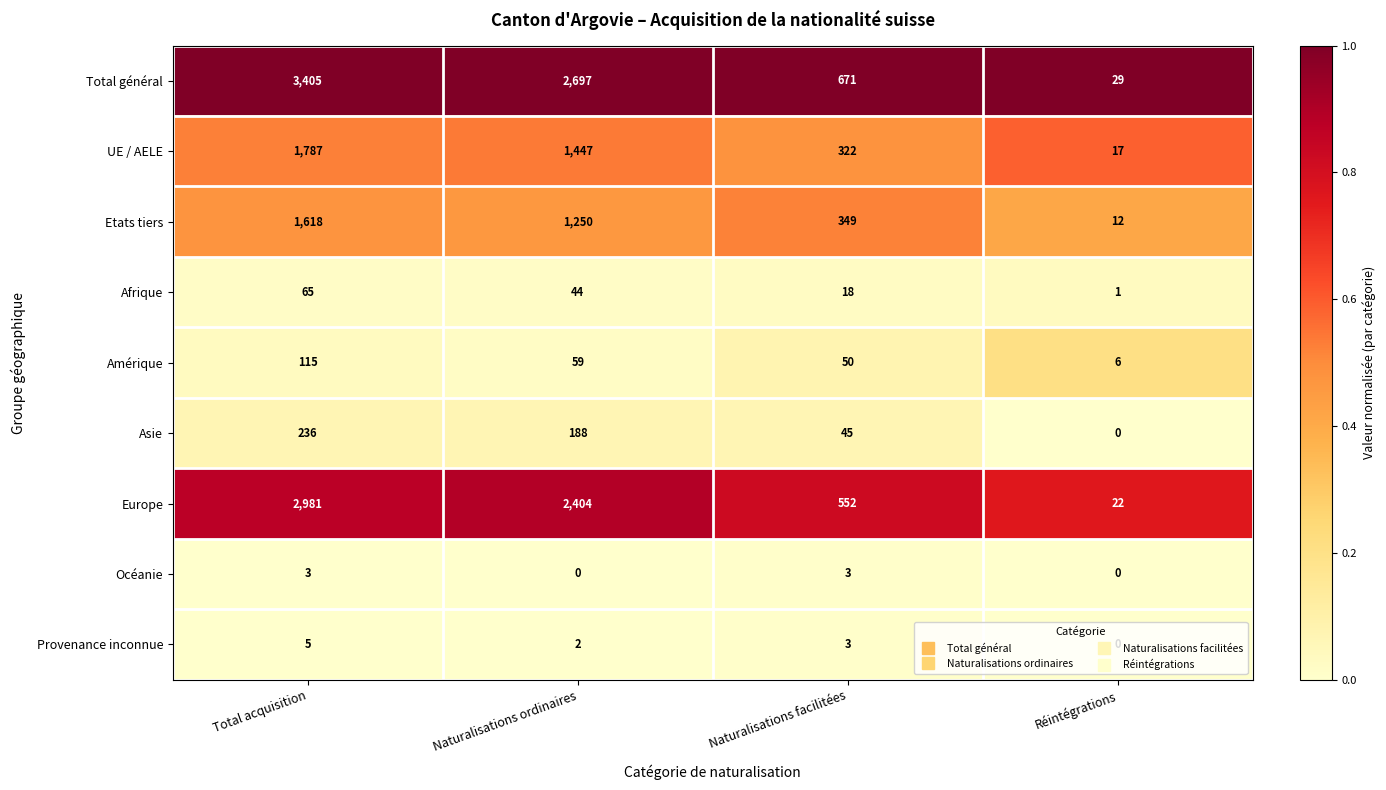

What is the difference between the second highest and second lowest values in the Océanie series?

3